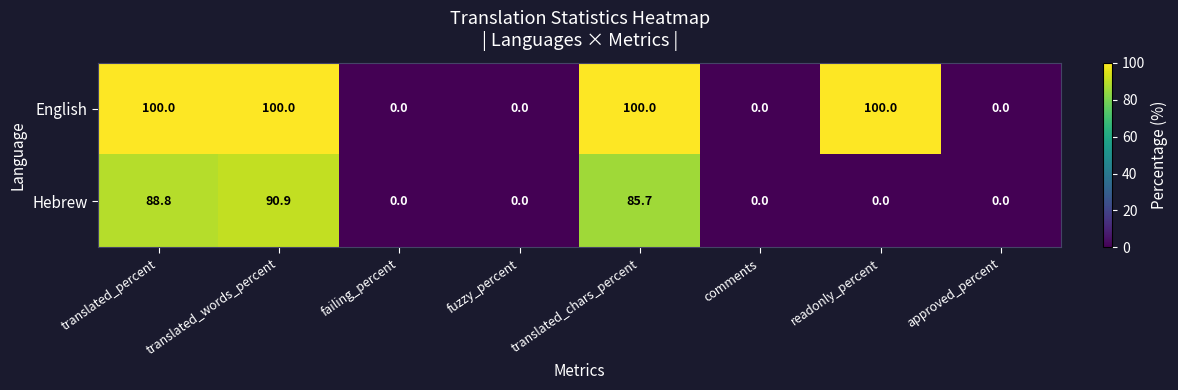

Between fuzzy_percent and readonly_percent, which series saw the biggest shift?

English